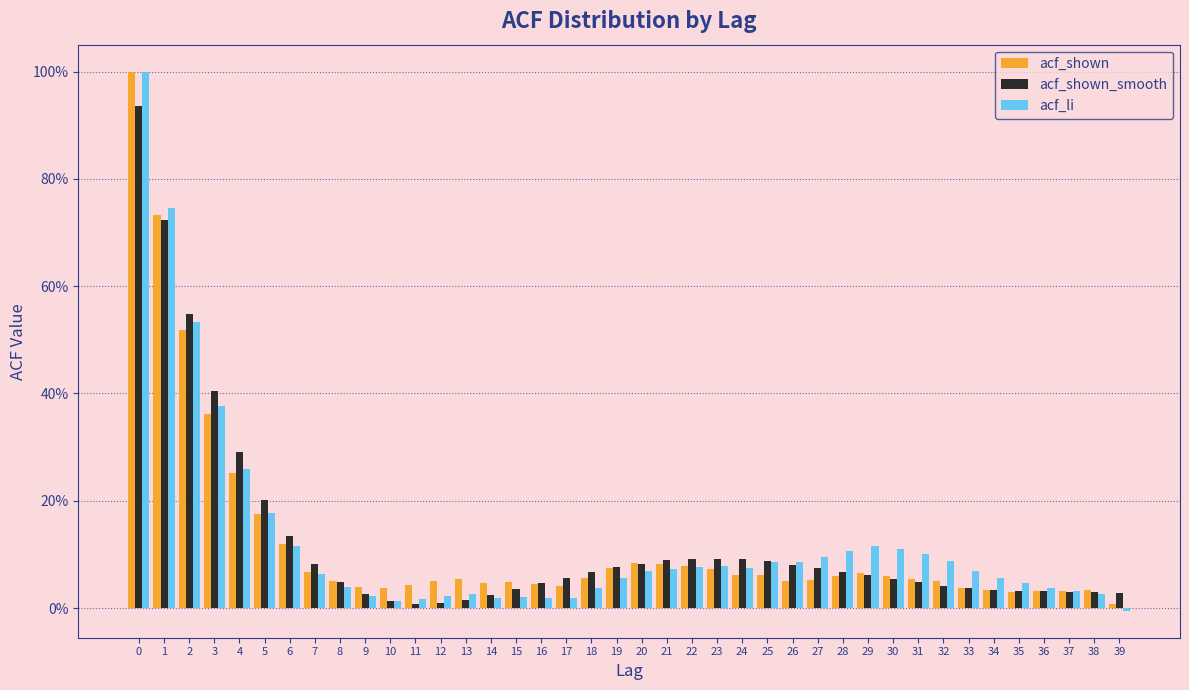

Does the chart contain stacked bars?

No